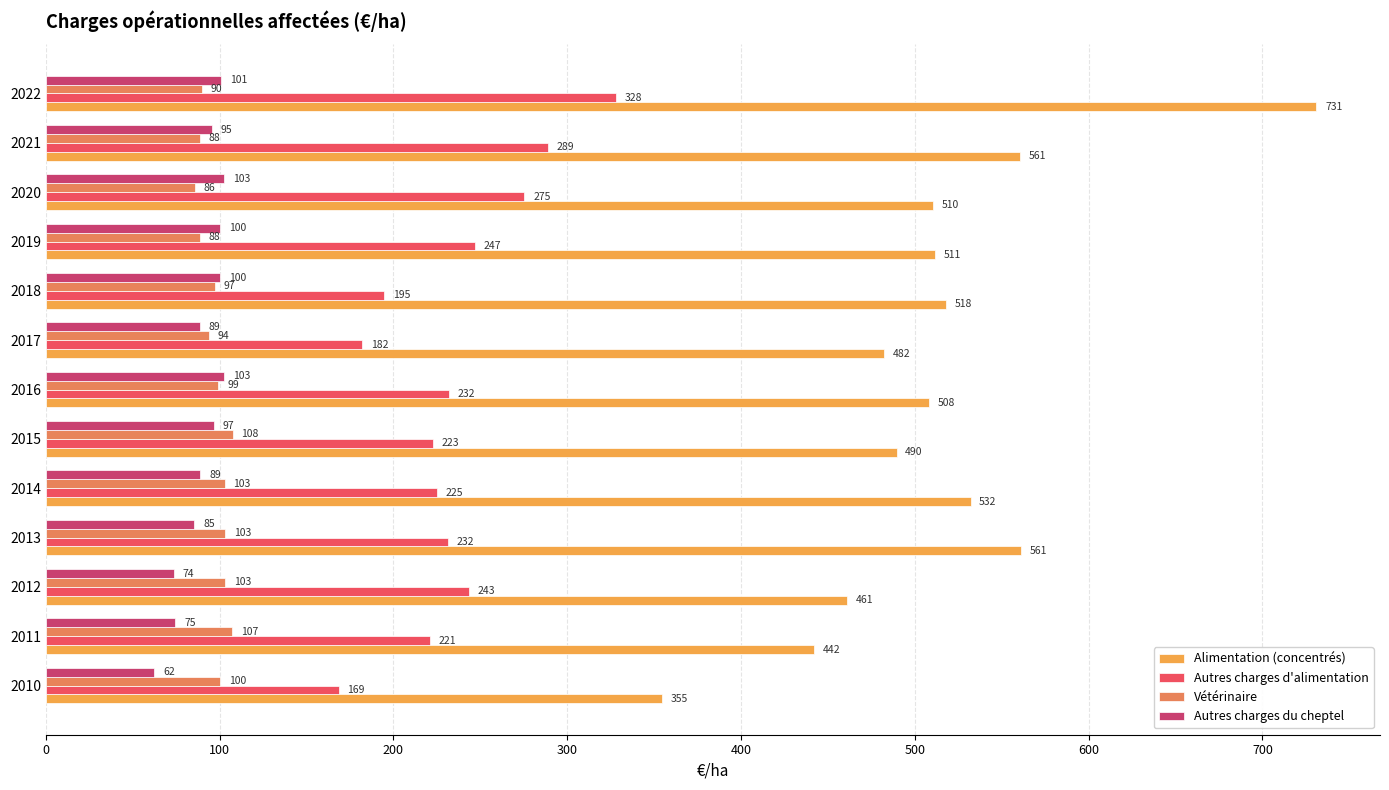

Which series has the largest total across all categories?

Alimentation (concentrés)